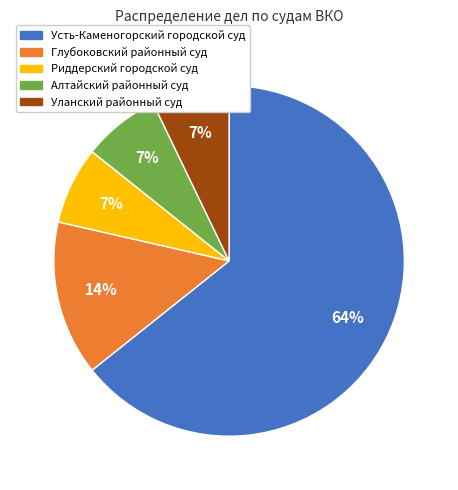

What is the ratio of the value at Уланский районный суд to the value at Усть-Каменогорский городской суд?

0.1